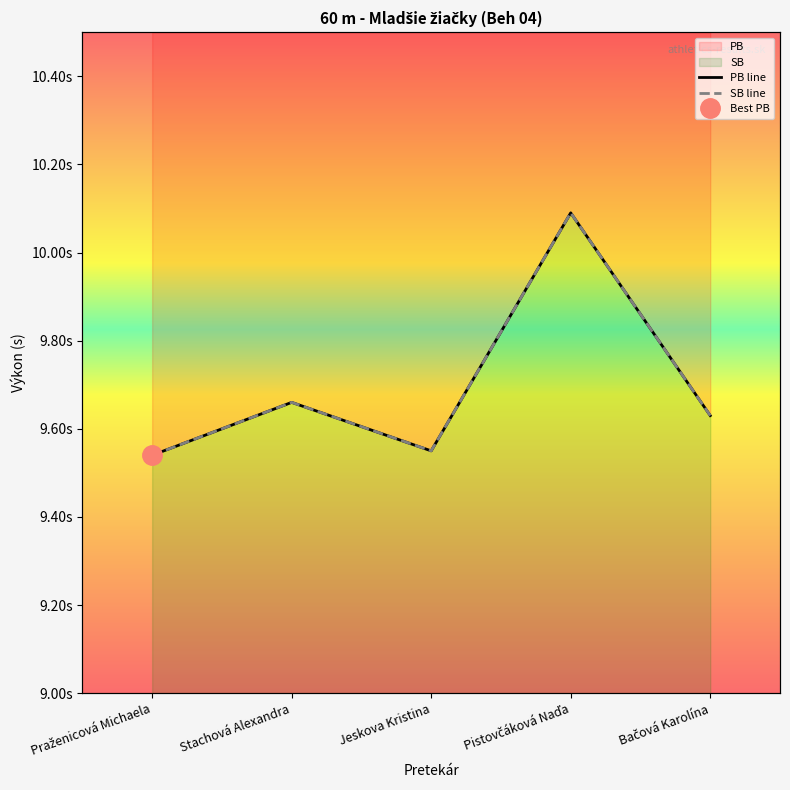

How many interior local peaks does the PB line series have?

2